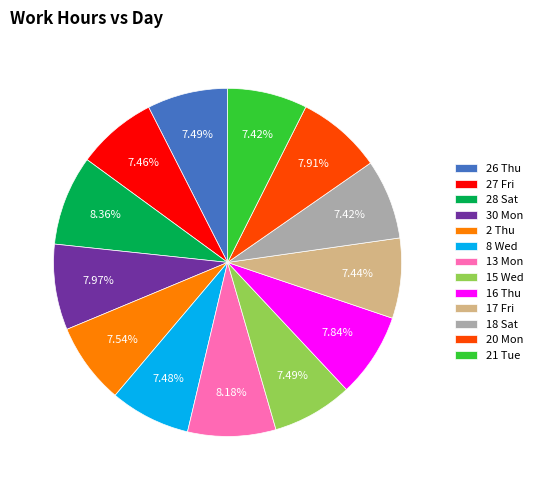

To the nearest percent, what is the average slice percentage?

8%